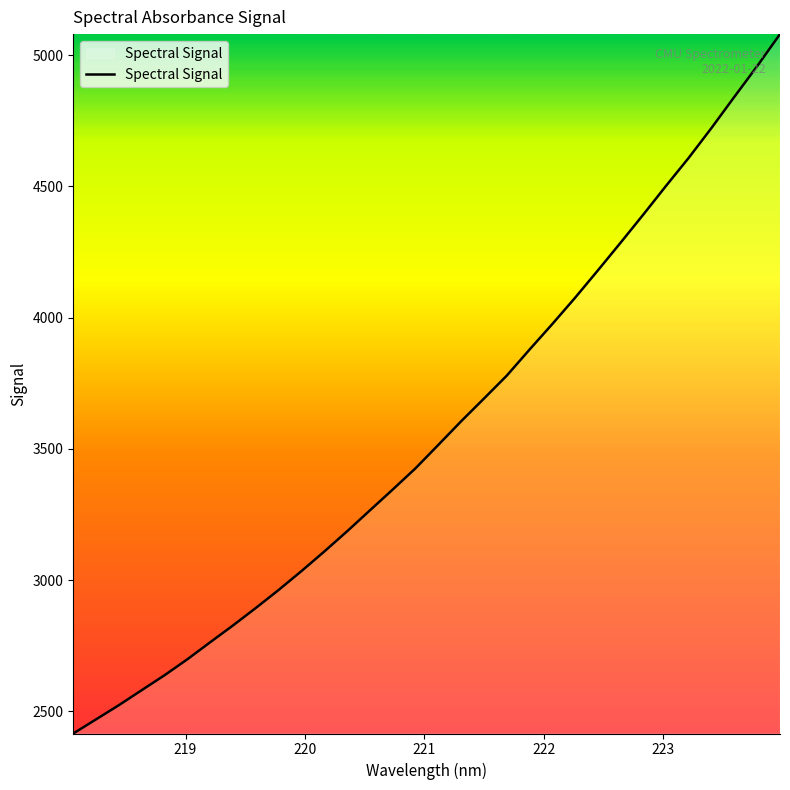

What is the smallest value displayed?

2415.7